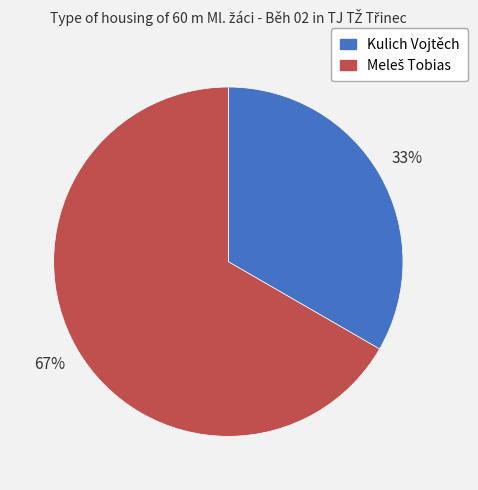

Is it true that Kulich Vojtěch is 33% of the pie?

True